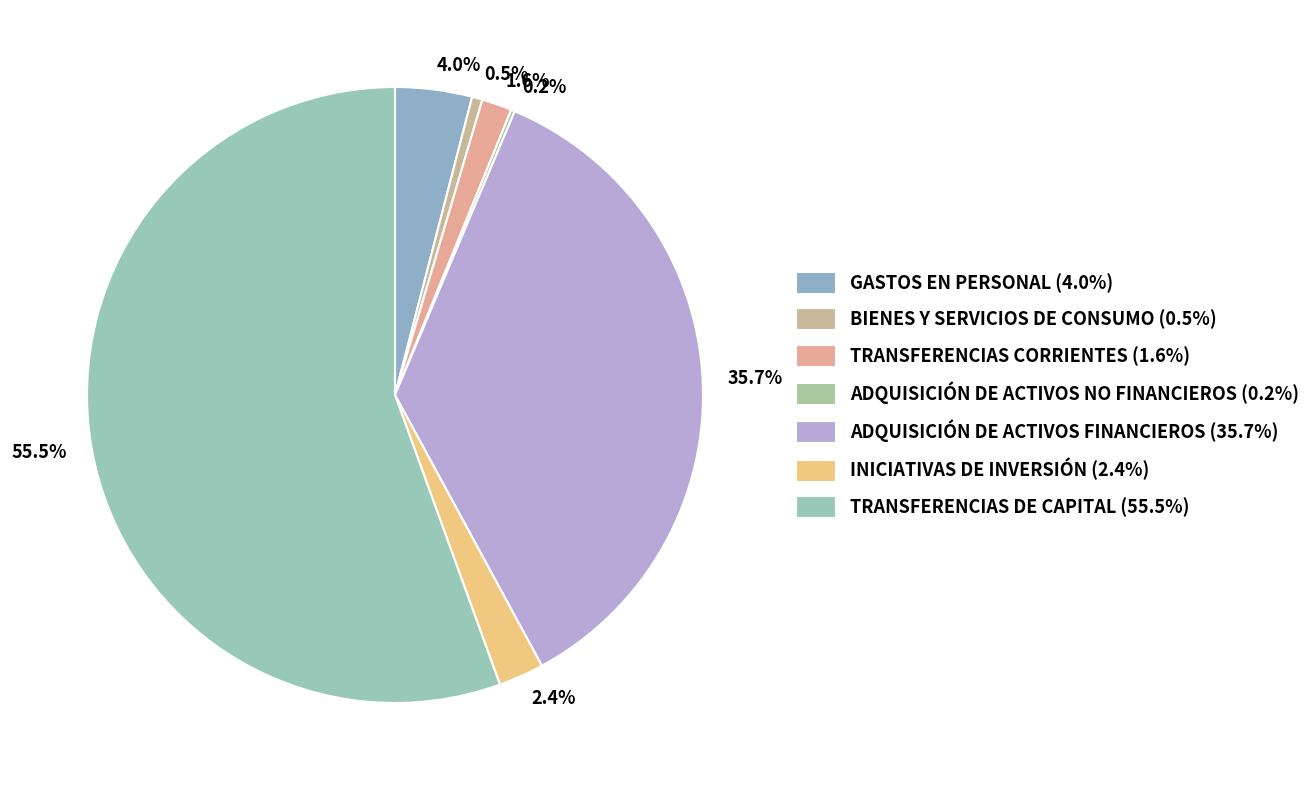

Which has a higher value, 2.4% or 35.7%?

35.7%